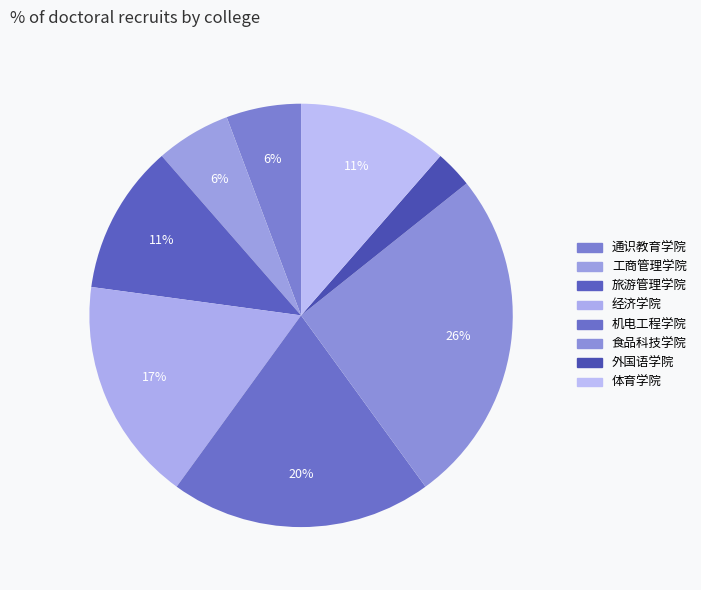

Is it true that 外国语学院 is 11% of the pie?

False